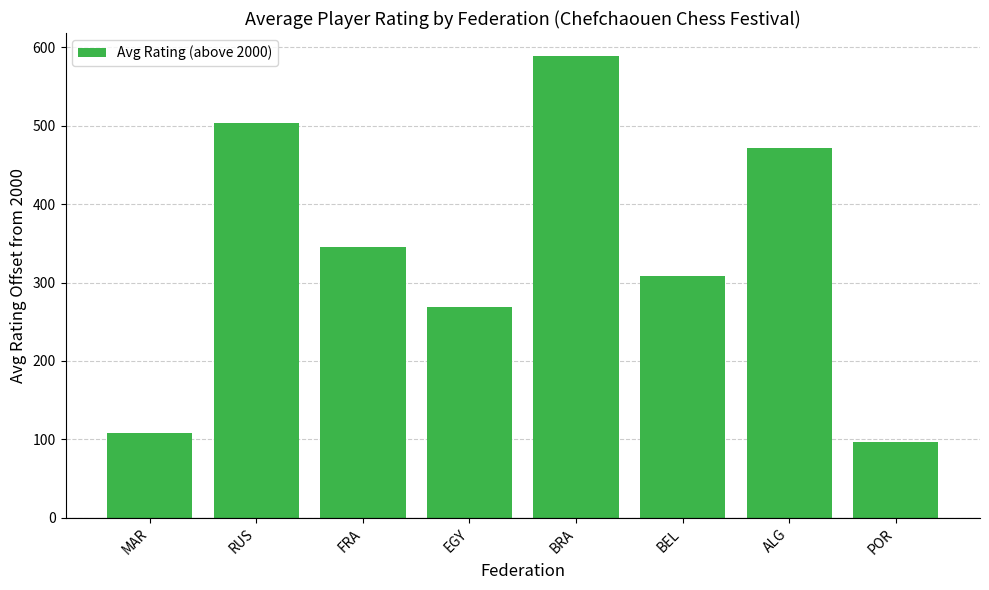

Reading left to right, list all the values displayed in this chart.

MAR=108	RUS=503	FRA=346	EGY=269	BRA=589	BEL=308	ALG=472	POR=97